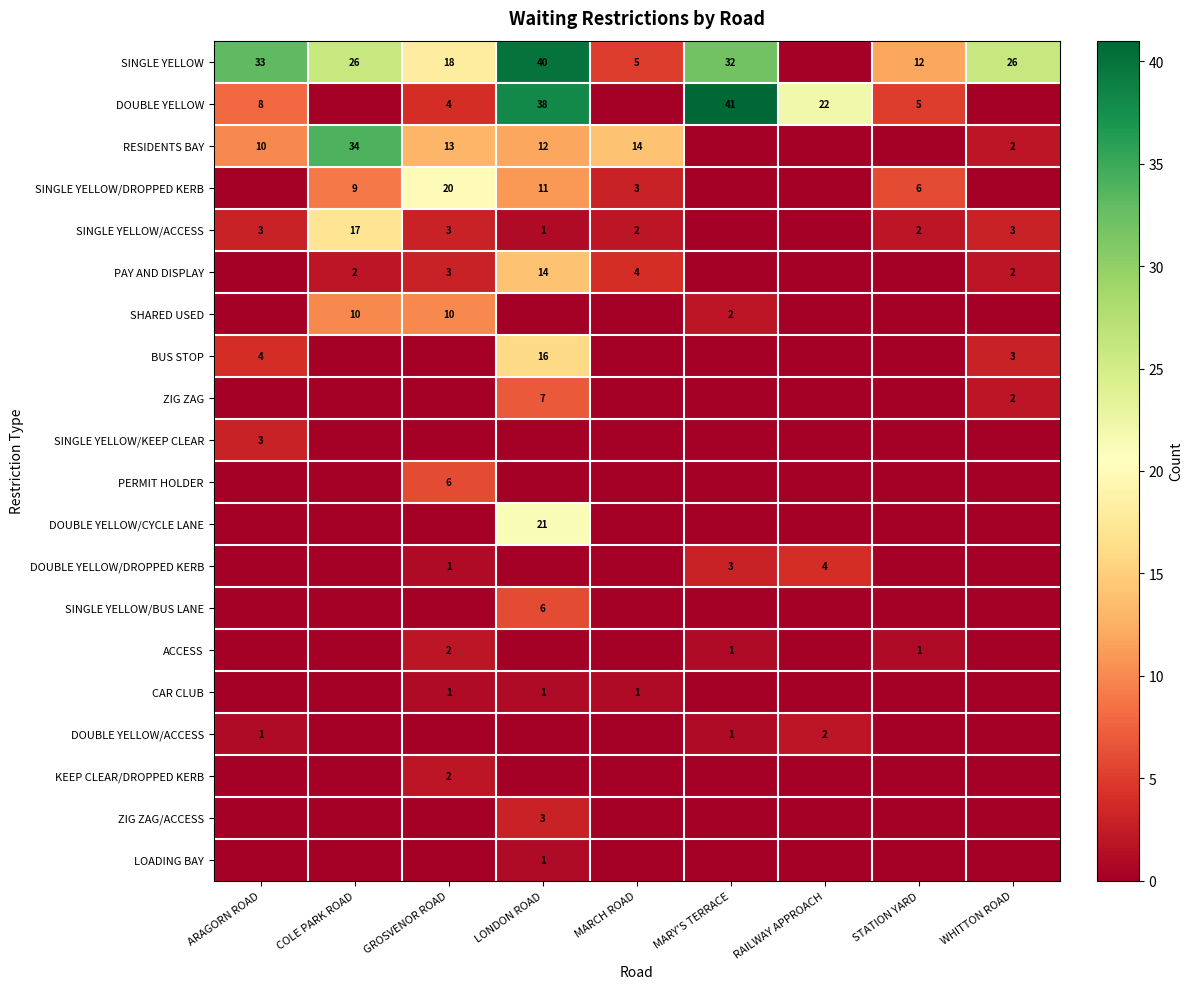

The value of SINGLE YELLOW/DROPPED KERB at STATION YARD is 4. True or false?

False